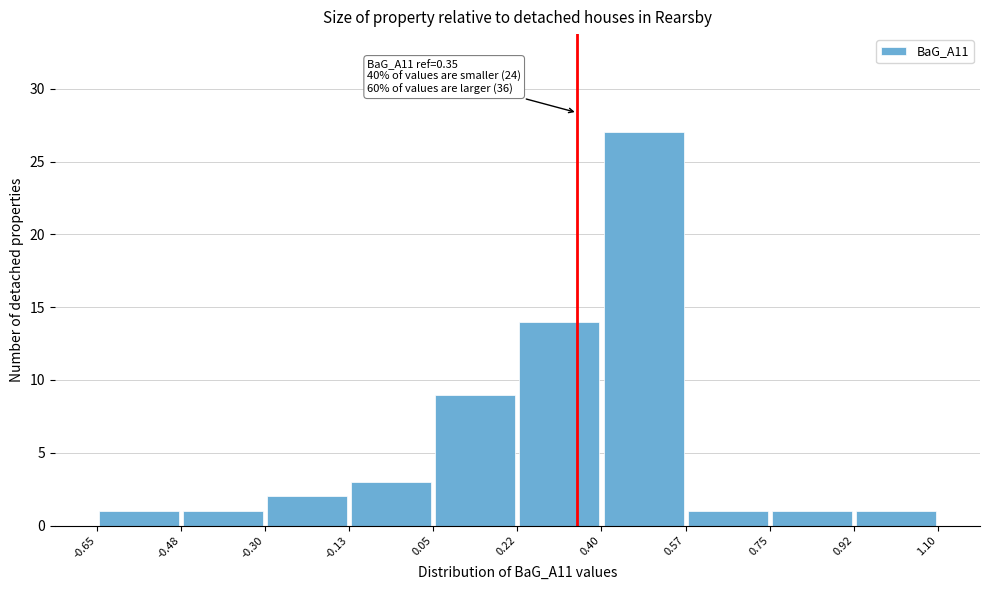

Which range on the x-axis has the tallest bar?

0.40 to 0.57